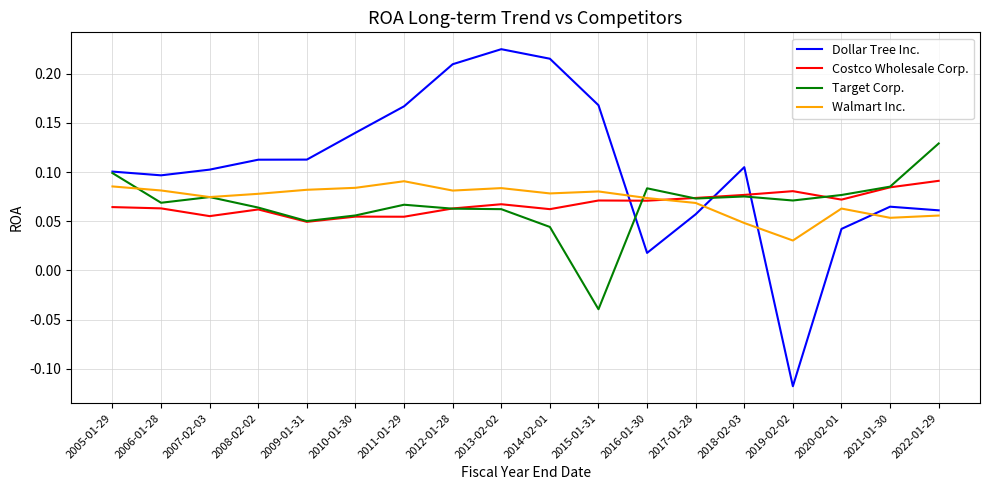

The Dollar Tree Inc. series shows -0.0 at 2019-02-02. True or false?

False